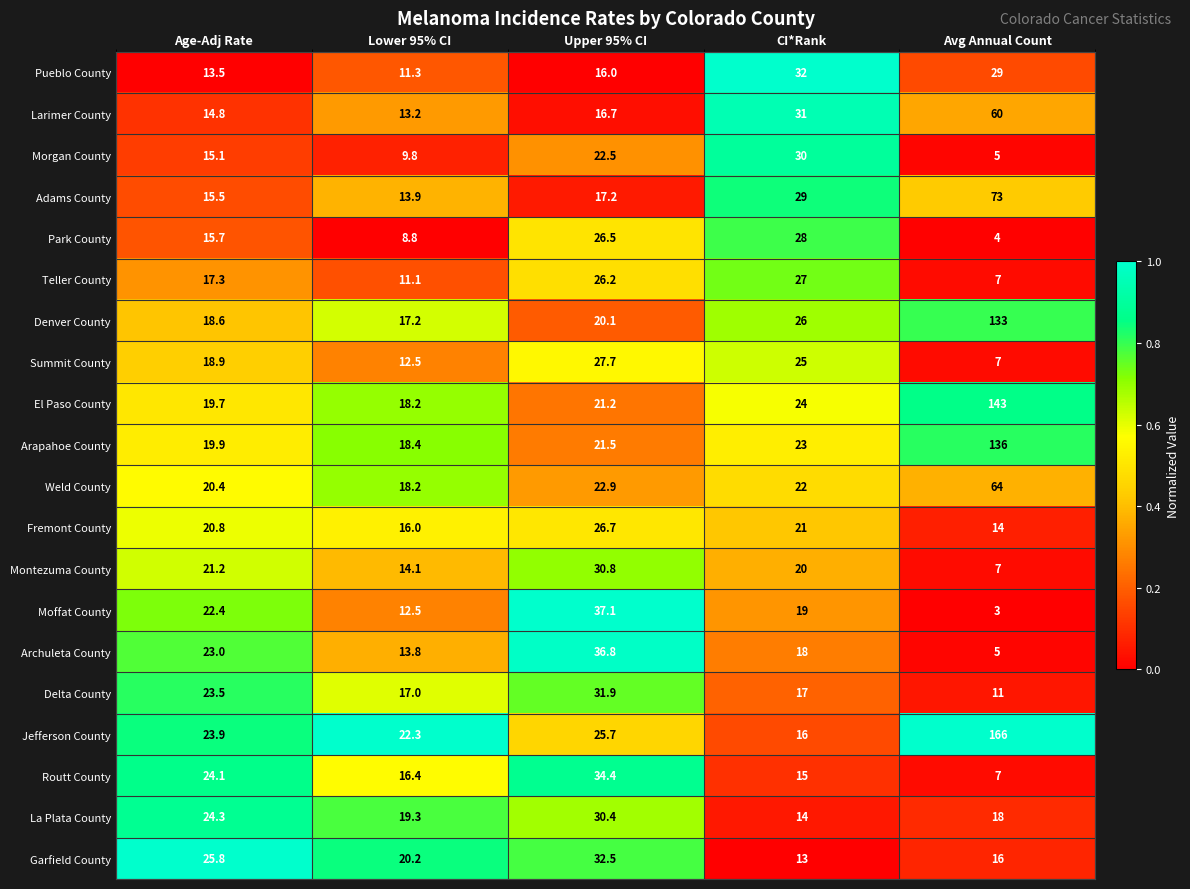

What is the spread (max minus min) of values at Upper 95% CI?

21.1